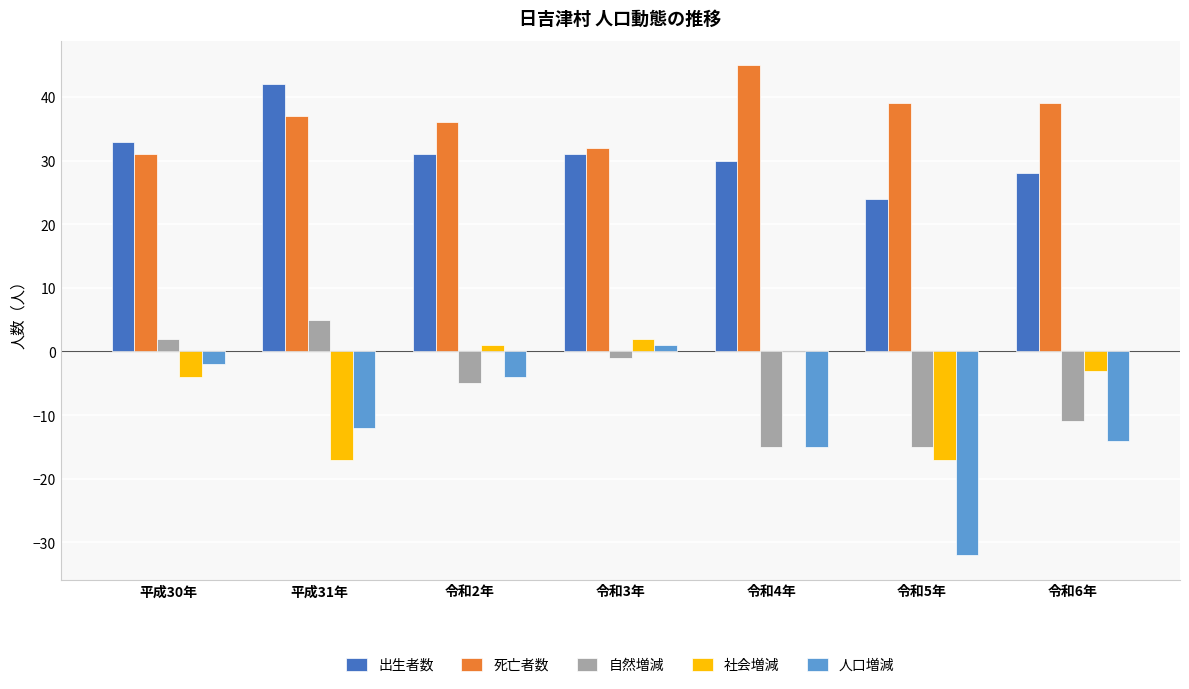

What is the spread (max minus min) of values at 令和4年?

60